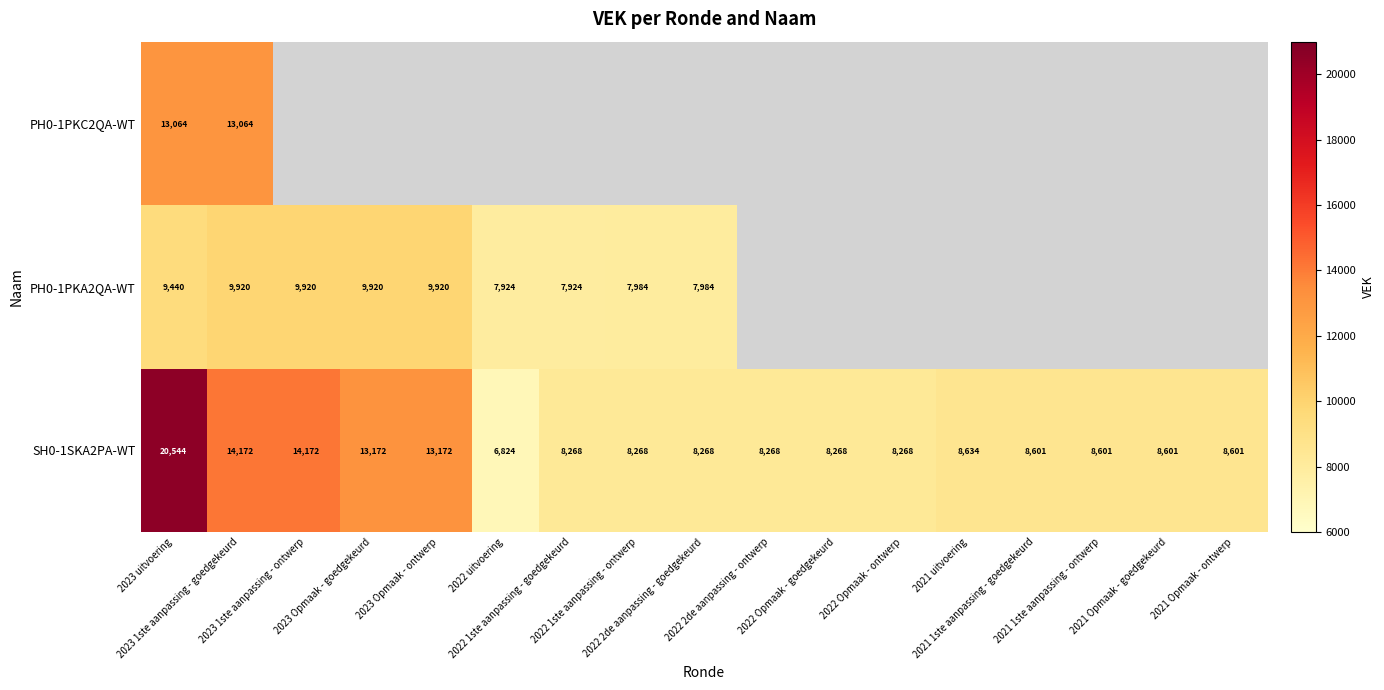

What is the difference between the maximum and minimum values in the SH0-1SKA2PA-WT series?

13720.0